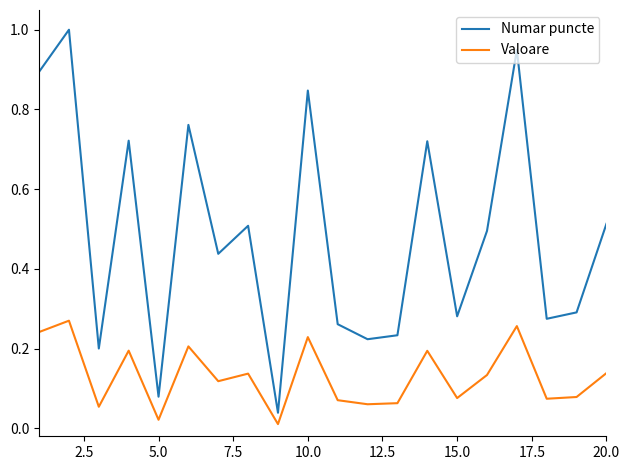

Which series has the largest total across all categories?

Numar puncte